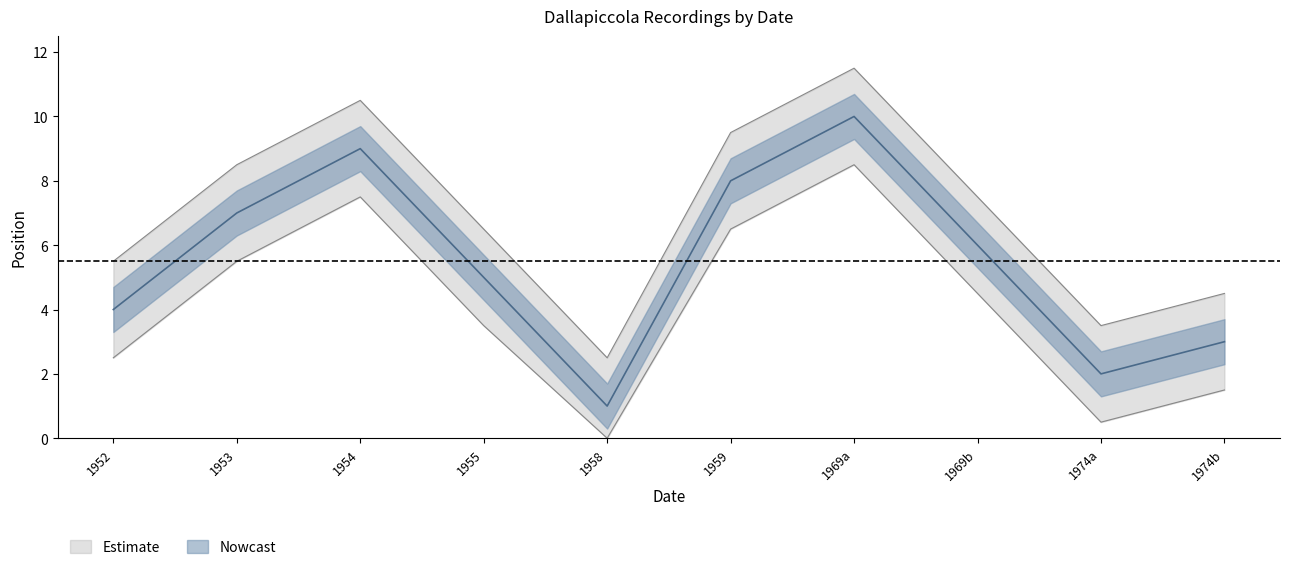

What is the total value across all series at 1969b?

13.5